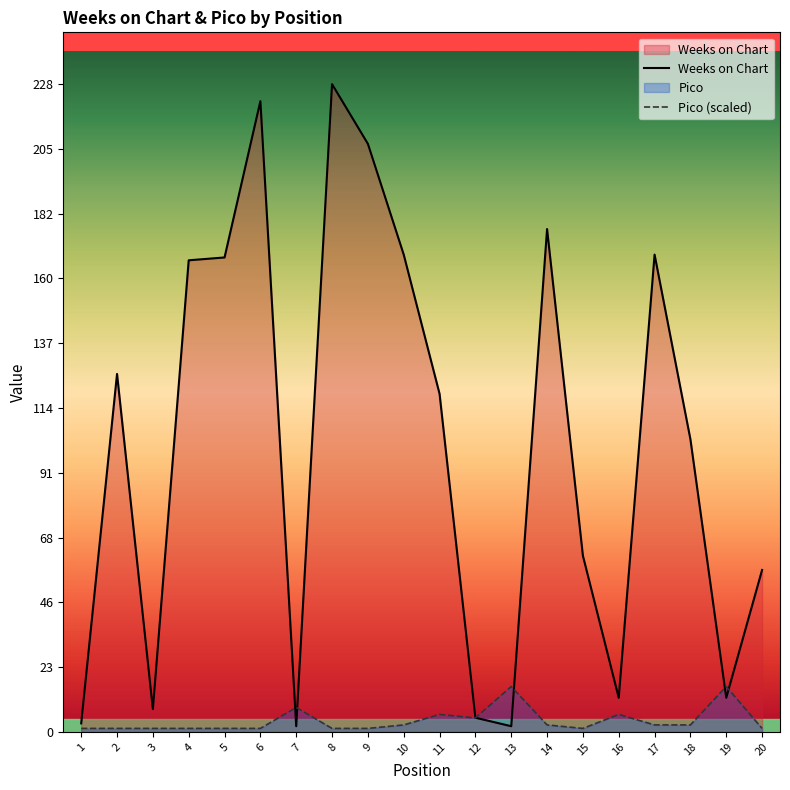

What is the highest value of the Weeks on Chart series?

228.0